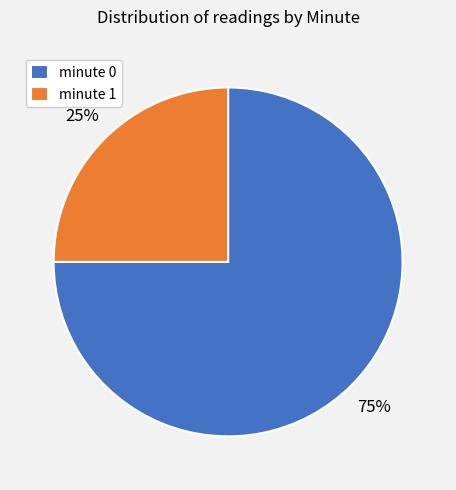

Is minute 1 the majority of the pie?

No